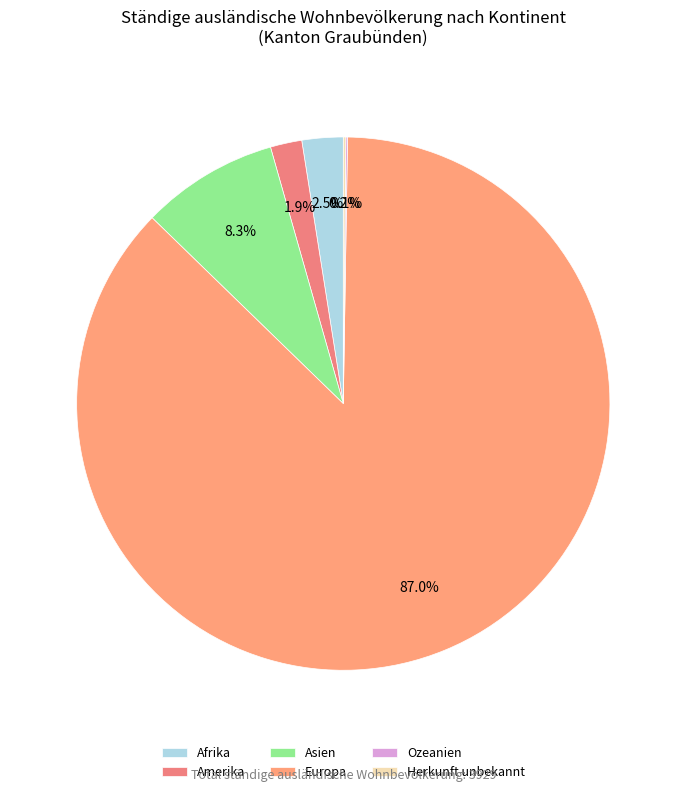

Which category has the biggest portion of the pie?

Europa